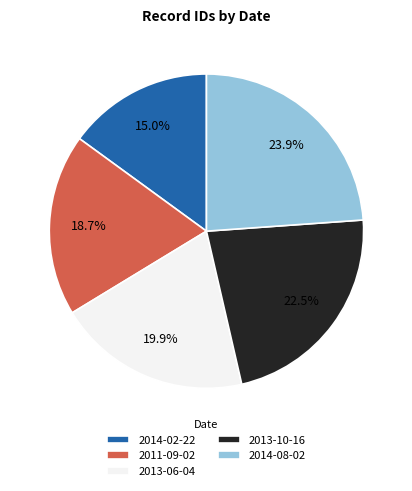

Between 2014-02-22 and 2013-10-16, which is larger?

2013-10-16